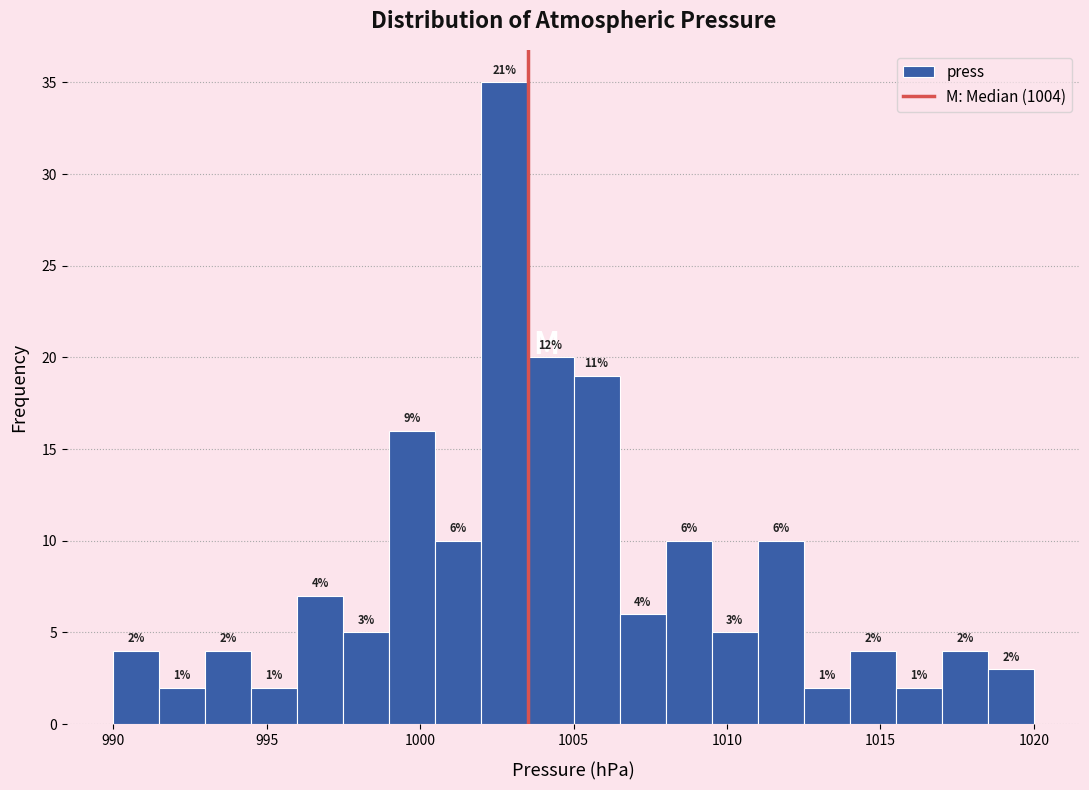

Read against the x-axis, roughly where is the centre of the tallest bar?

1003.0